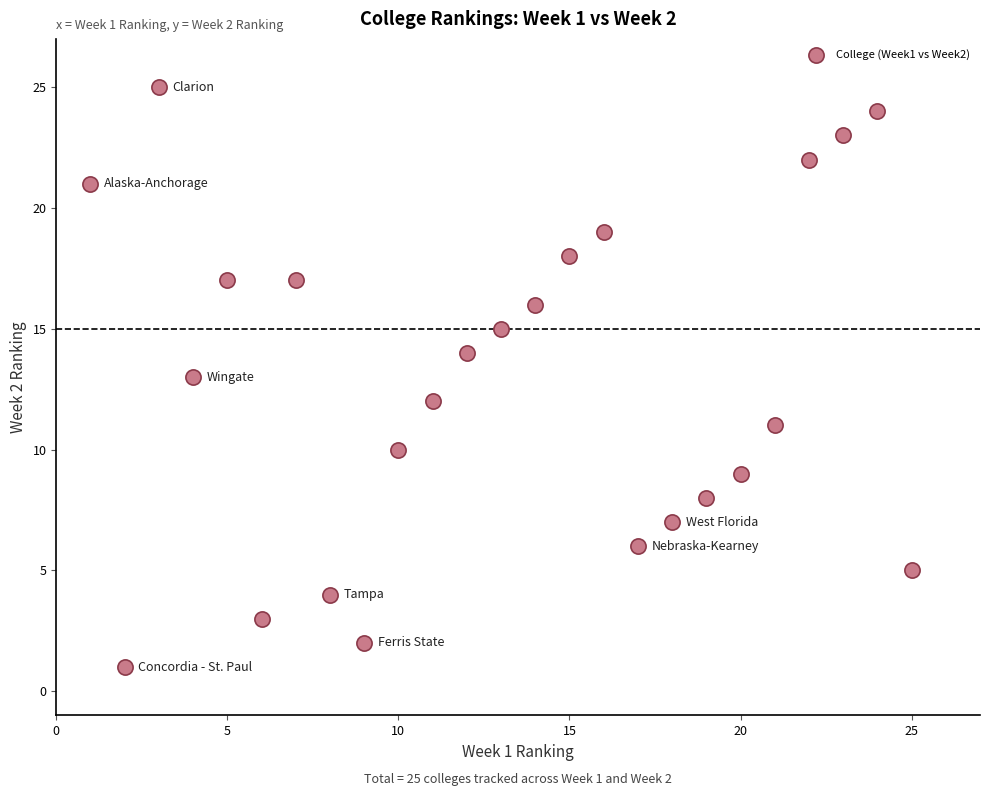

What is the range of Y values (max minus min)?

24